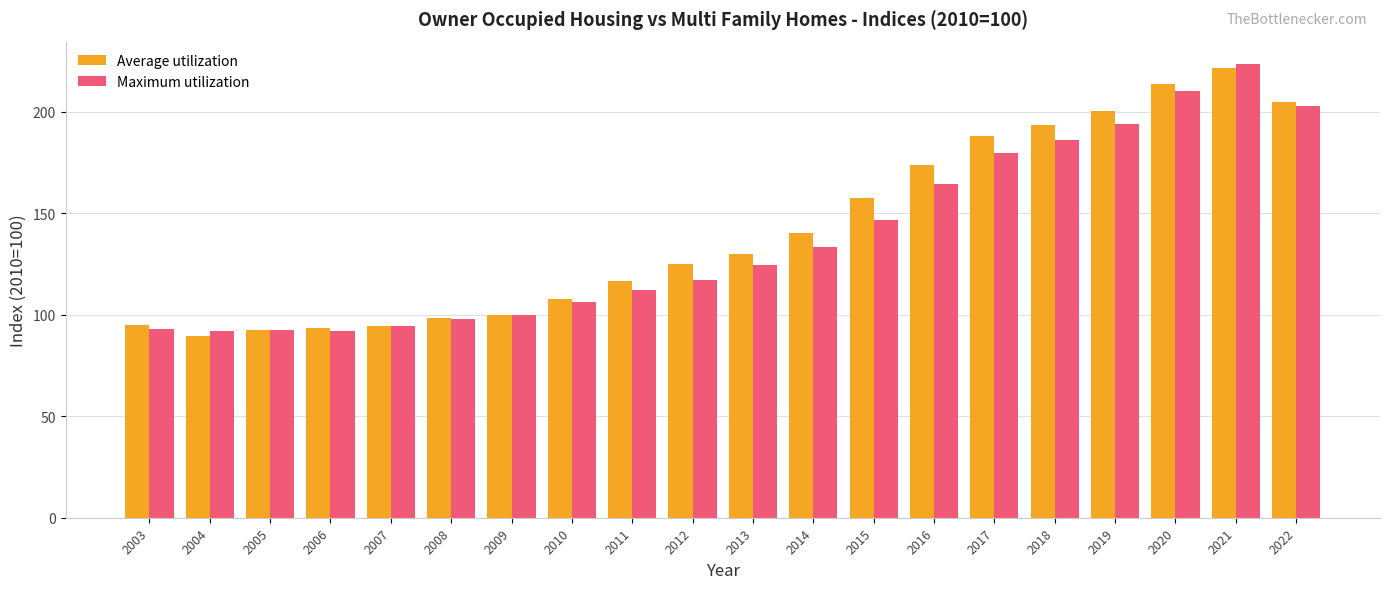

What is the lowest value of the Maximum utilization series?

91.9